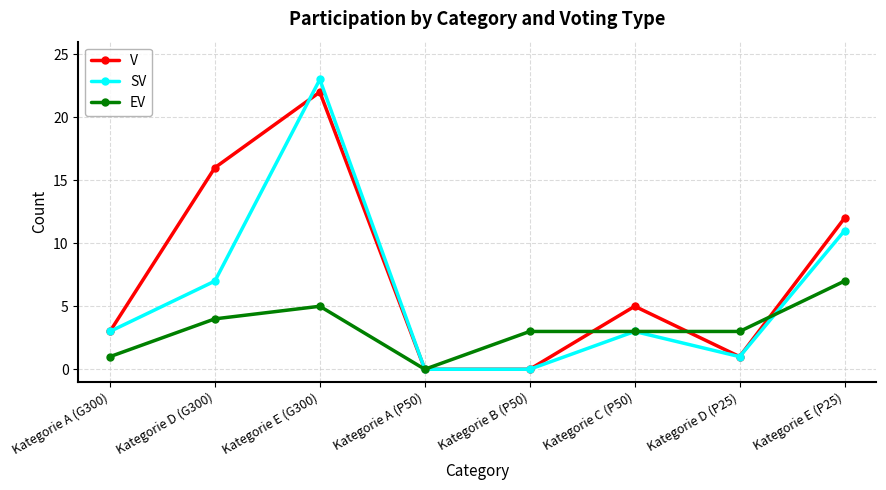

What is the difference between the maximum and minimum values in the EV series?

7